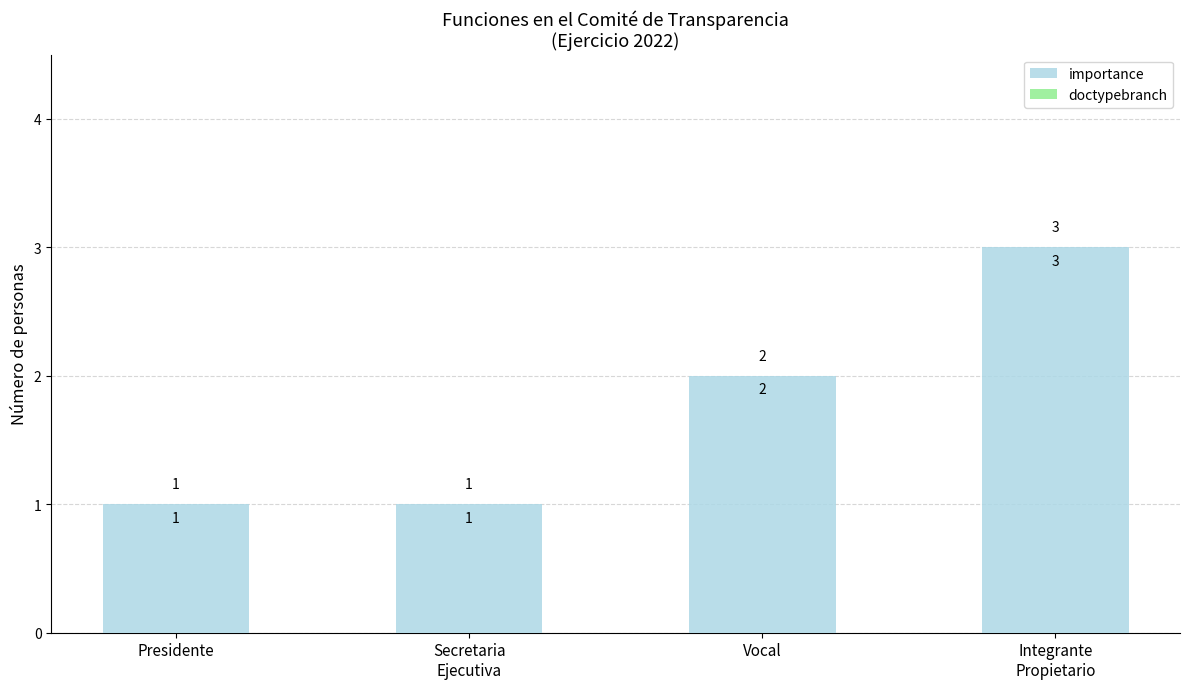

Where is the data nearest to the value 2?

Vocal